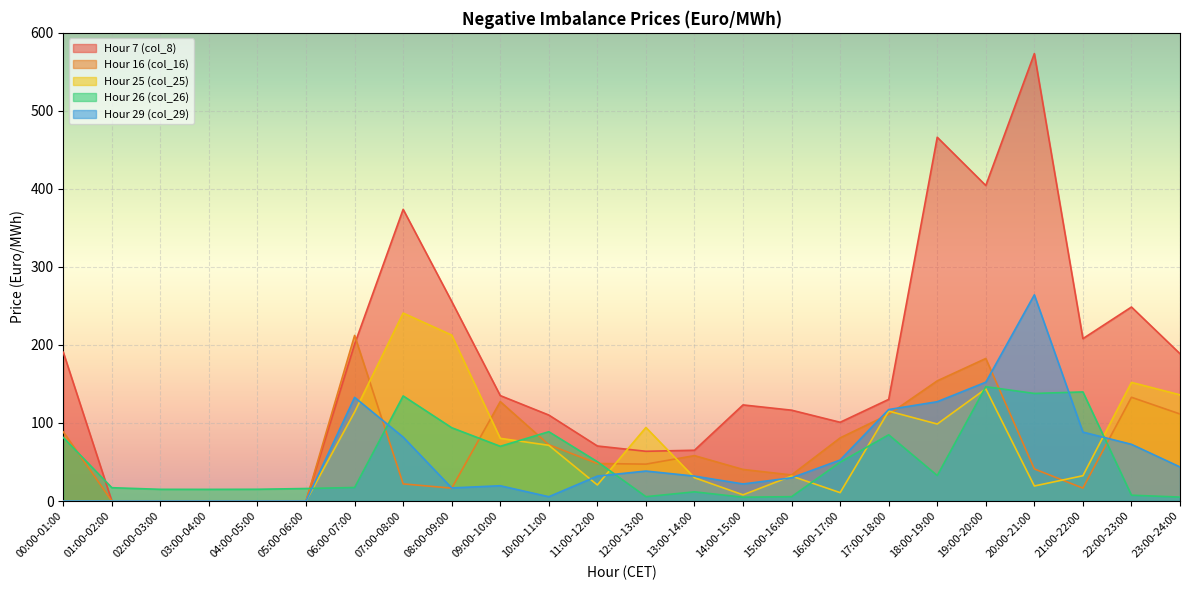

Which series has the widest spread of values?

Hour 7 (col_8)